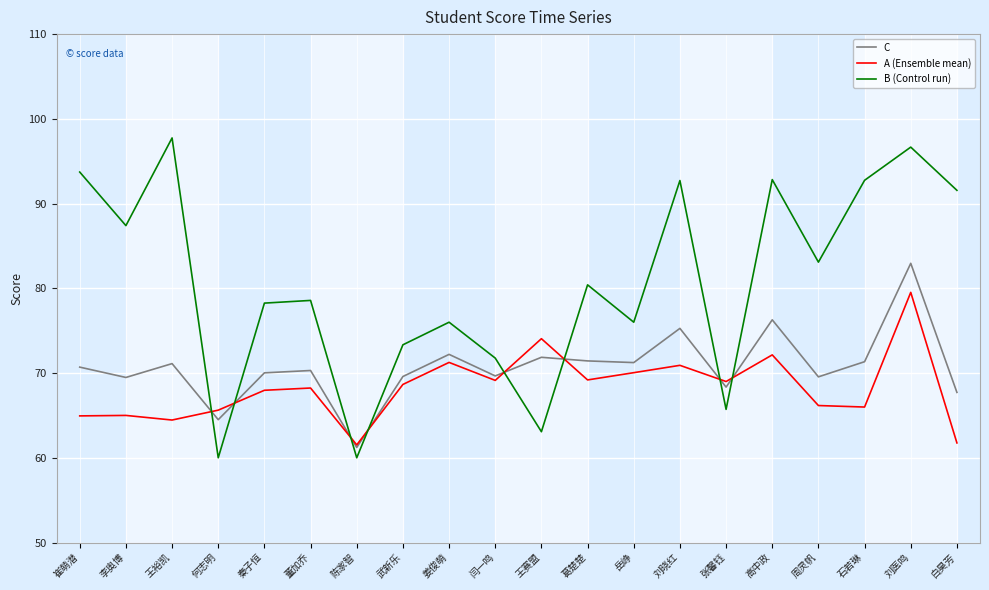

What is the difference between the maximum and second lowest values in the B (Control run) series?

37.7